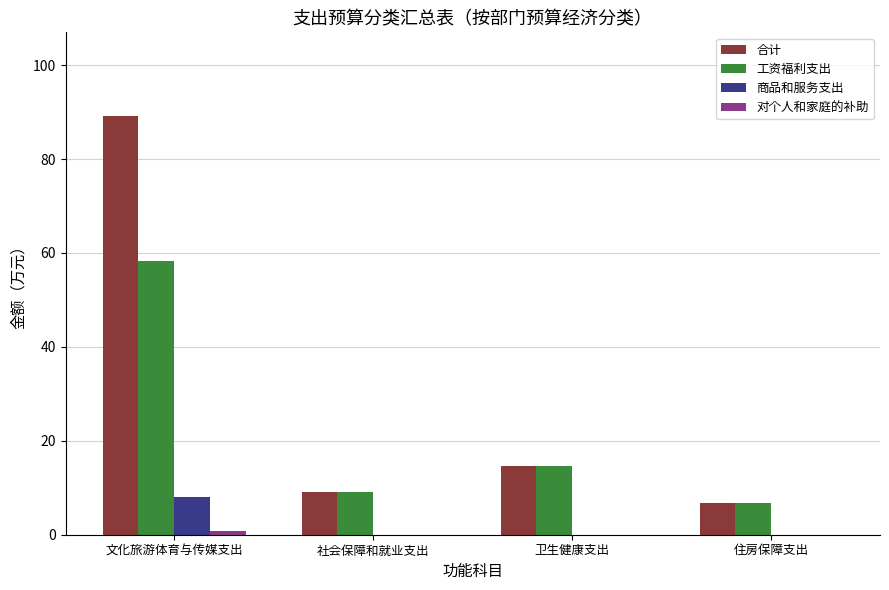

What is the greatest value displayed?

89.2